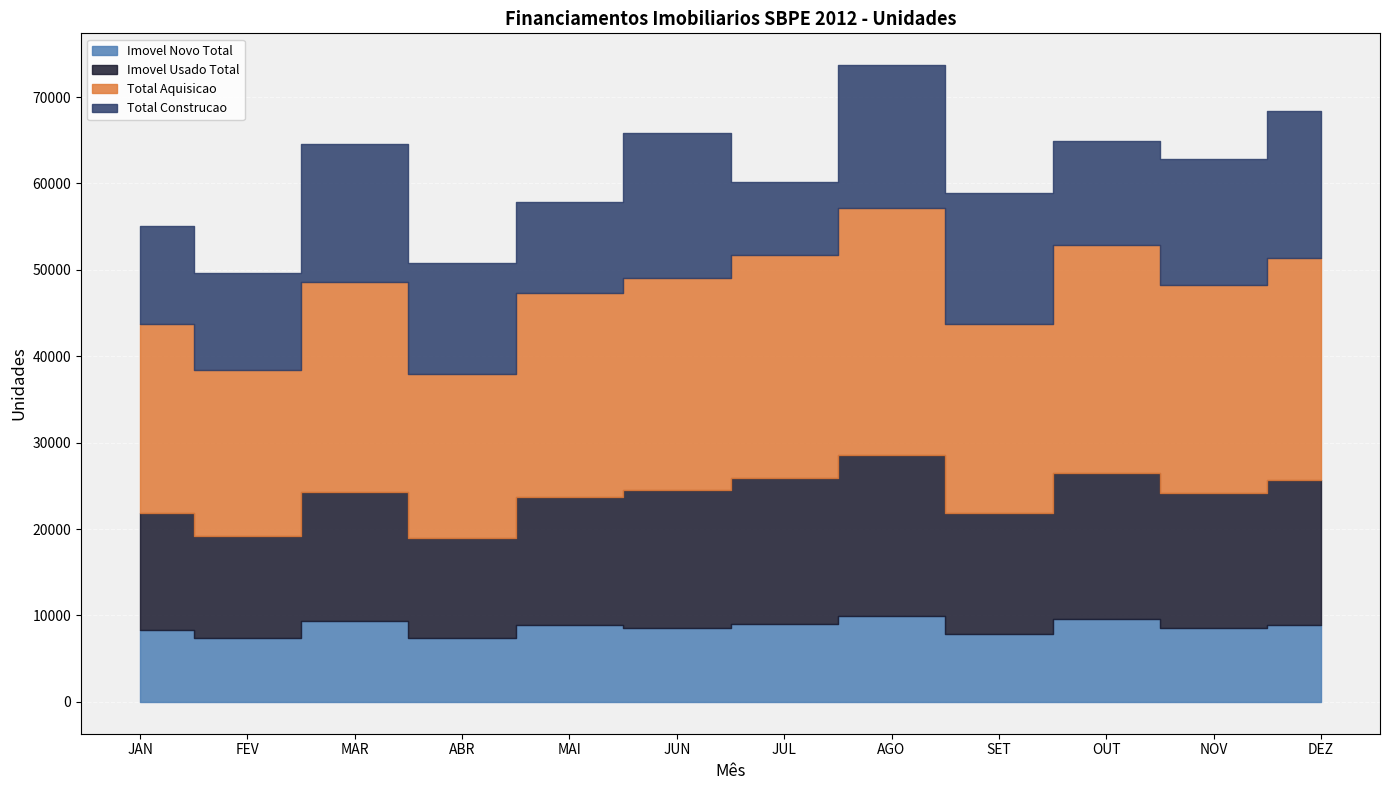

At which label is Imovel Usado Total closest to 15085?

MAR